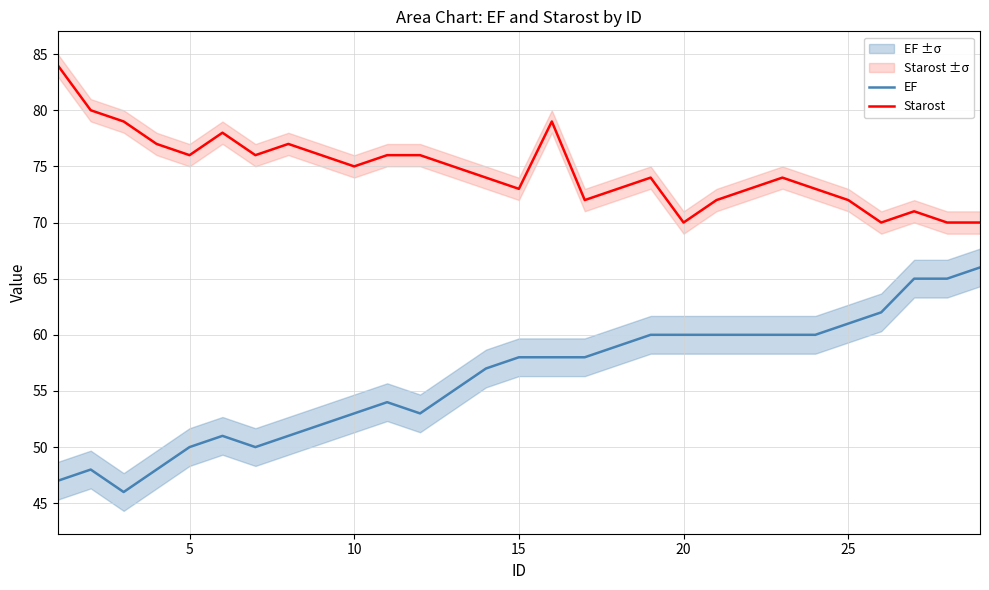

What is the highest value of the EF series?

66